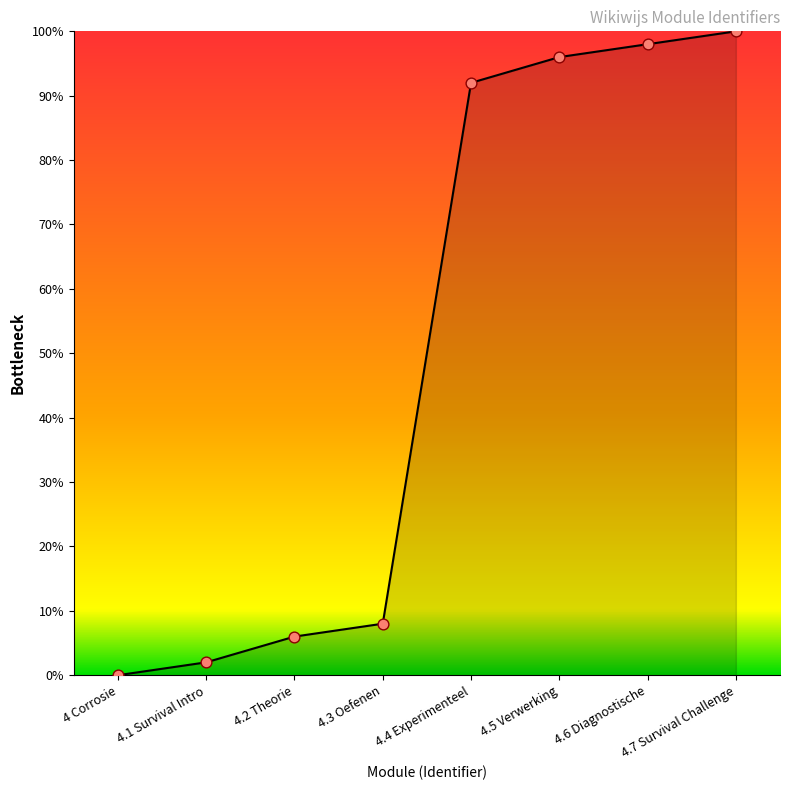

Between 4.1 Survival Intro and 4.2 Theorie, which is larger?

4.2 Theorie